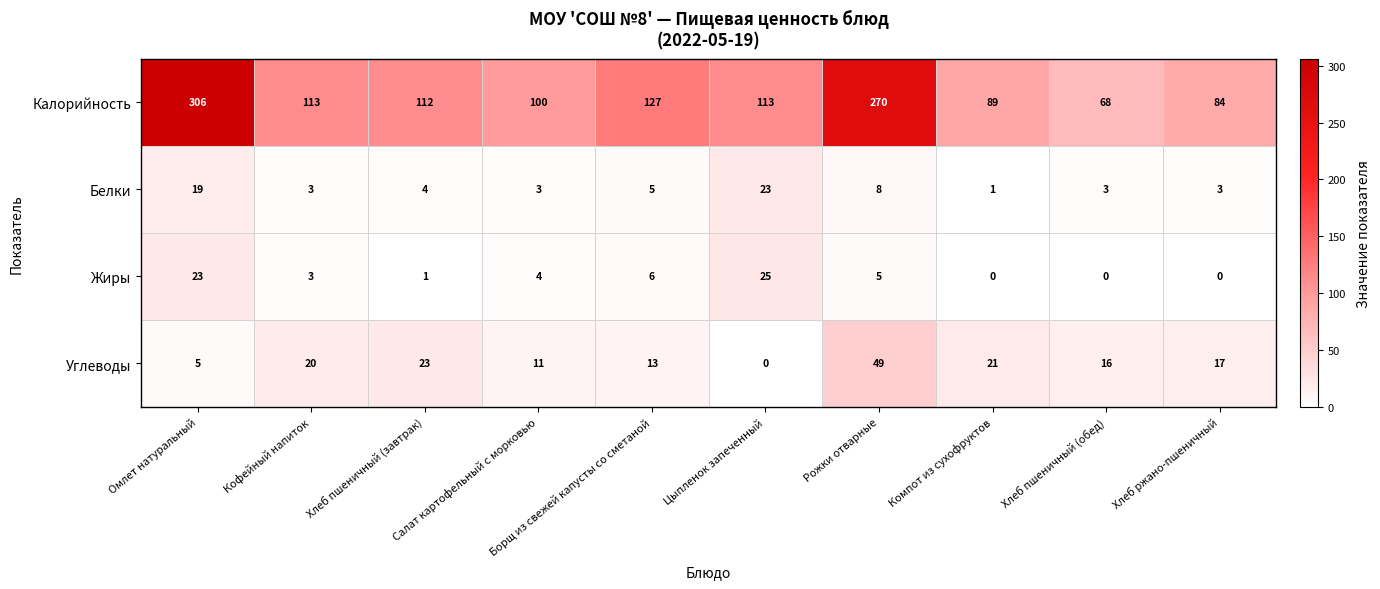

What is the difference between the maximum and minimum values in the Калорийность series?

238